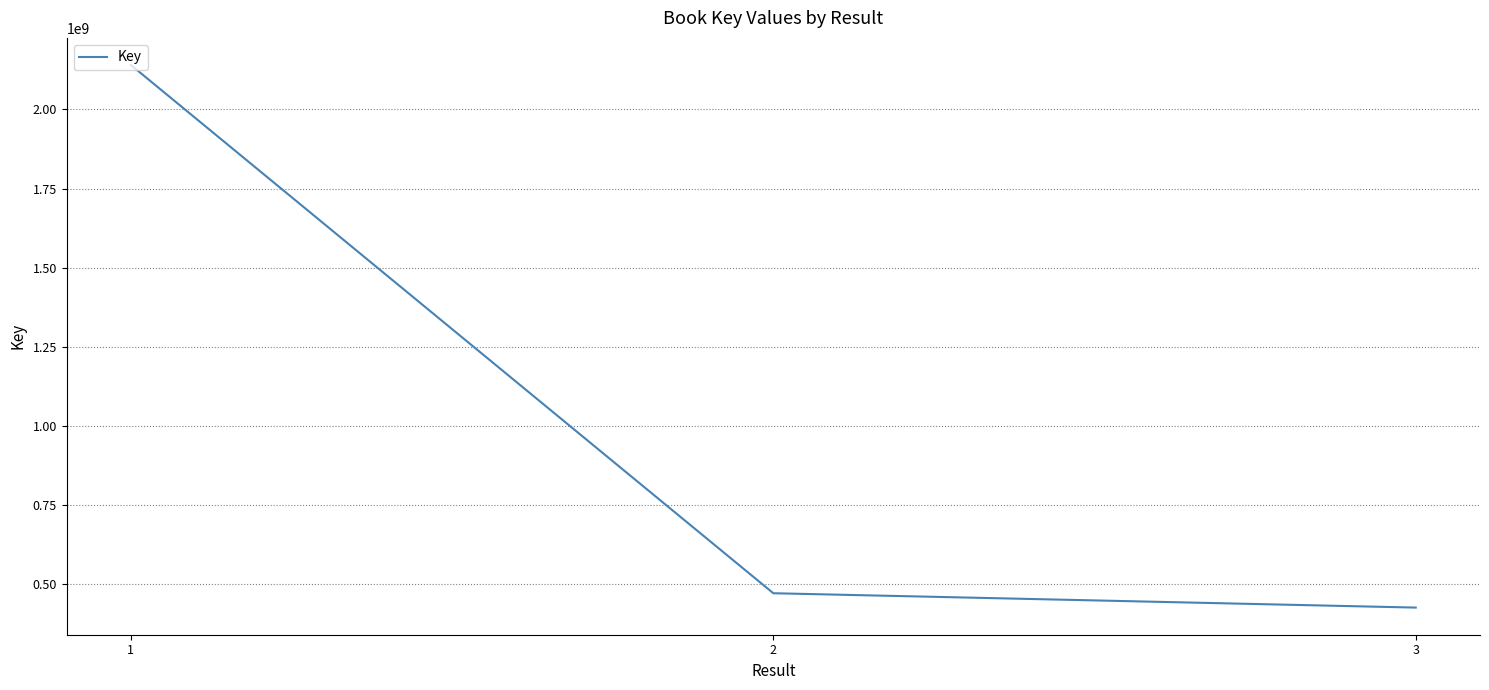

What is the change in value from 1 to 3?

-1715114917